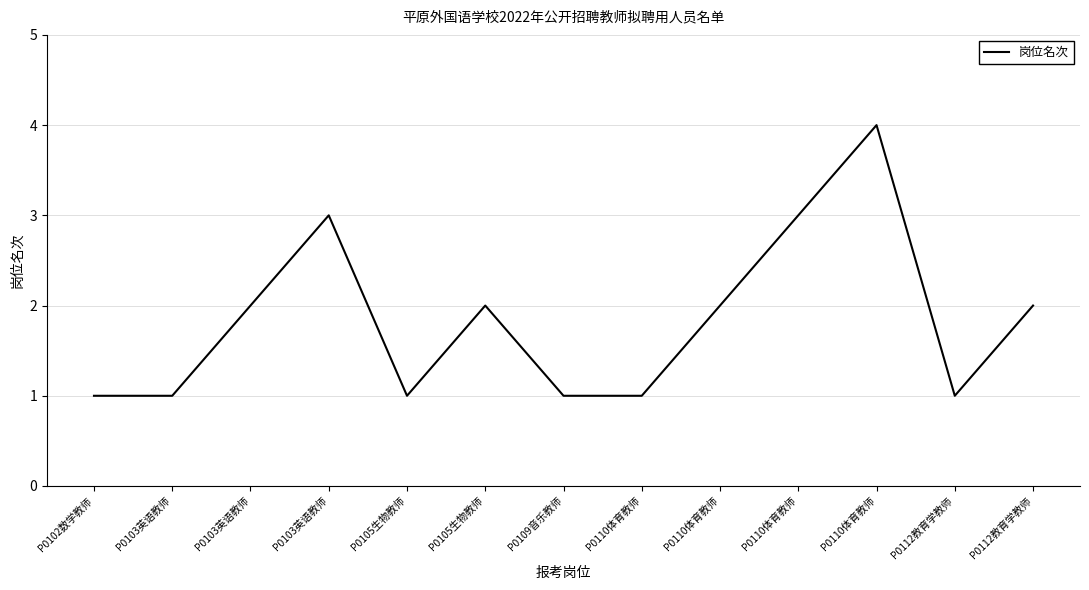

Is this an area chart (filled region under the line)?

No